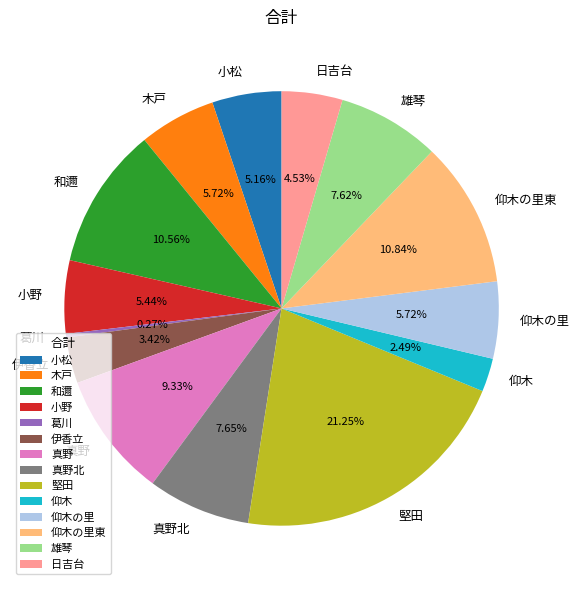

Does 木戸 represent more than half of the total?

No